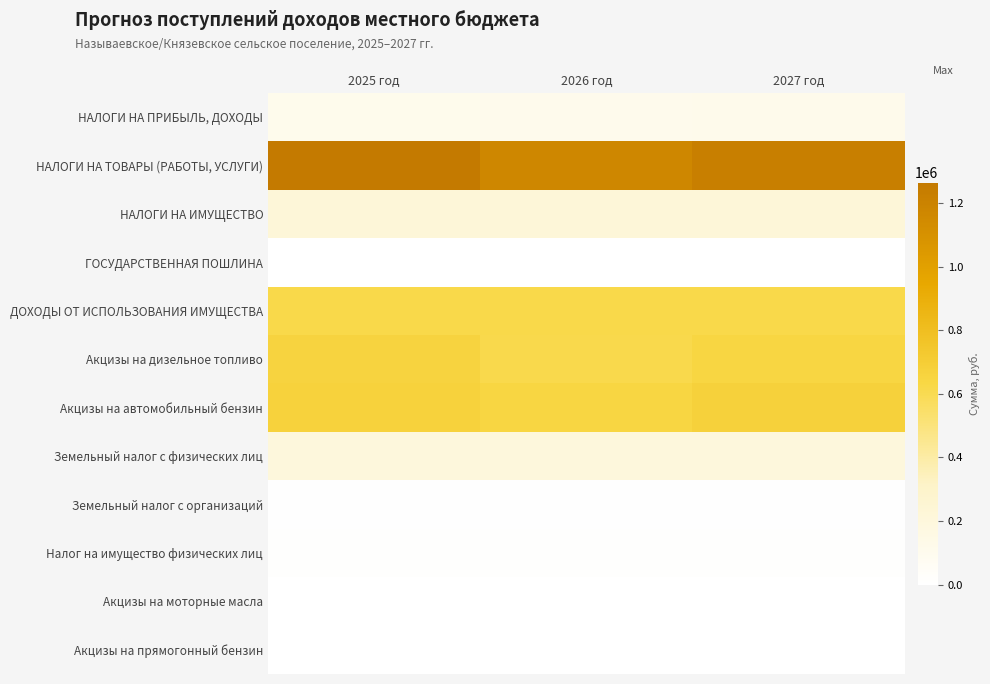

Reading left to right, list all the values displayed in this chart.

НАЛОГИ НА ПРИБЫЛЬ, ДОХОДЫ: 2025 год=104850	2026 год=110820	2027 год=116520
НАЛОГИ НА ТОВАРЫ (РАБОТЫ, УСЛУГИ): 2025 год=1264186	2026 год=1169580	2027 год=1222900
НАЛОГИ НА ИМУЩЕСТВО: 2025 год=225000	2026 год=225000	2027 год=225000
ГОСУДАРСТВЕННАЯ ПОШЛИНА: 2025 год=800	2026 год=800	2027 год=800
ДОХОДЫ ОТ ИСПОЛЬЗОВАНИЯ ИМУЩЕСТВА: 2025 год=622057	2026 год=622057	2027 год=622057
Акцизы на дизельное топливо: 2025 год=661191	2026 год=615410	2027 год=643770
Акцизы на автомобильный бензин: 2025 год=667739	2026 год=645040	2027 год=673450
Земельный налог с физических лиц: 2025 год=202000	2026 год=202000	2027 год=202000
Земельный налог с организаций: 2025 год=9000	2026 год=9000	2027 год=9000
Налог на имущество физических лиц: 2025 год=14000	2026 год=14000	2027 год=14000
Акцизы на моторные масла: 2025 год=2979	2026 год=3190	2027 год=3320
Акцизы на прямогонный бензин: 2025 год=-67723	2026 год=-94060	2027 год=-97640